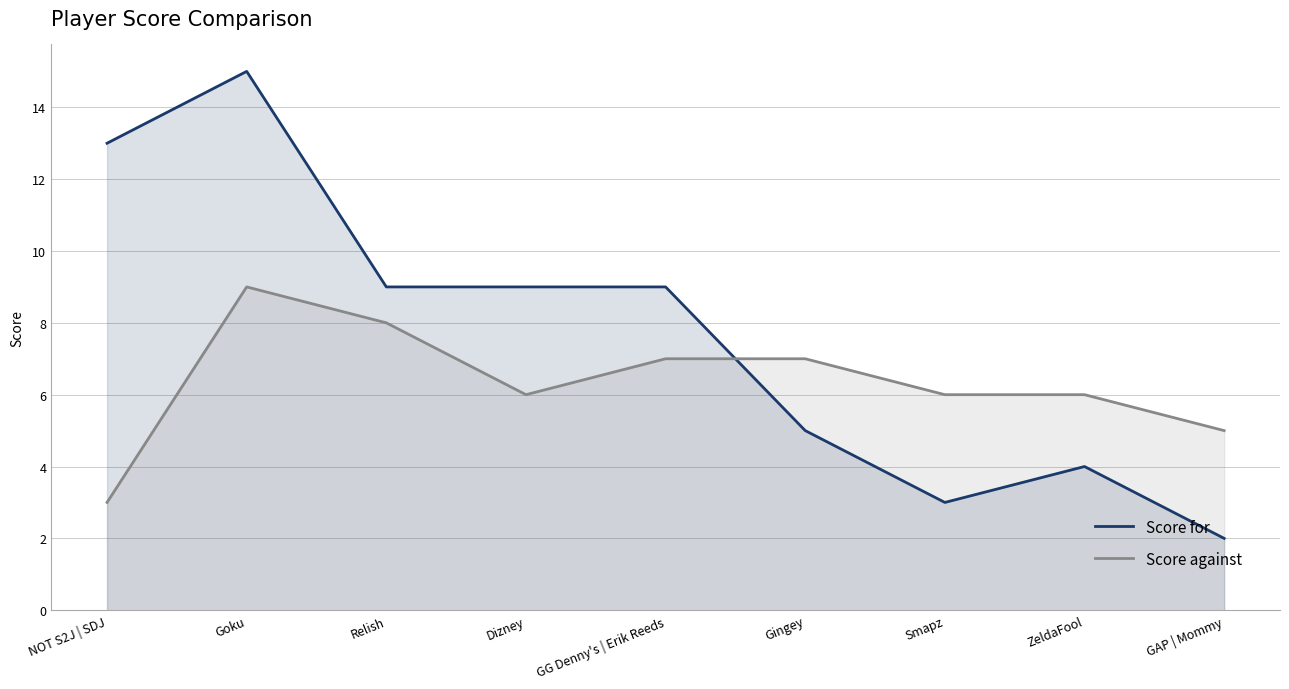

Rank the series by their average value, from lowest to highest.

Score against, Score for